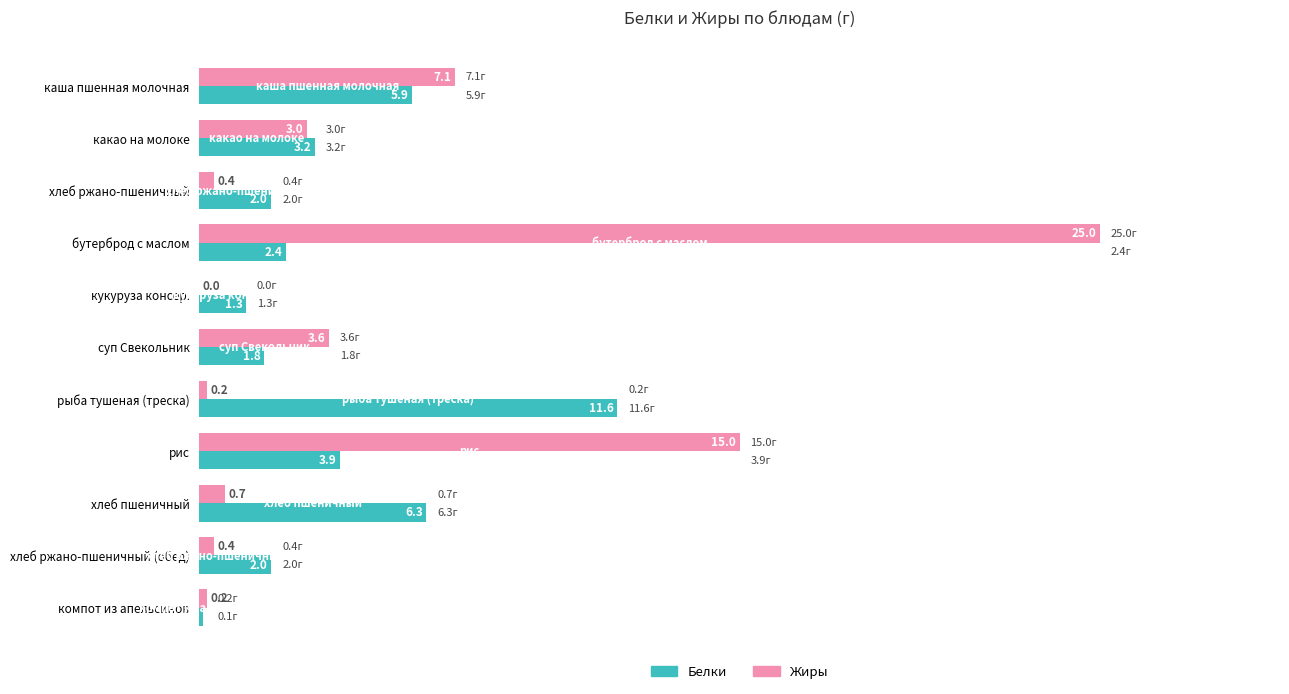

At which label is Жиры closest to 12?

рис